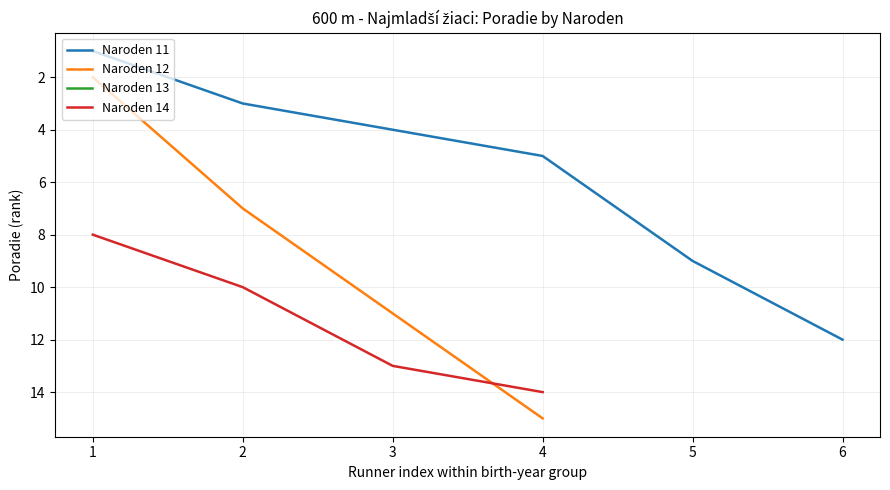

List the labels in order of value, smallest first.

11, 12, 11, 11, 11, 13, 12, 14, 11, 14, 12, 11, 14, 14, 12